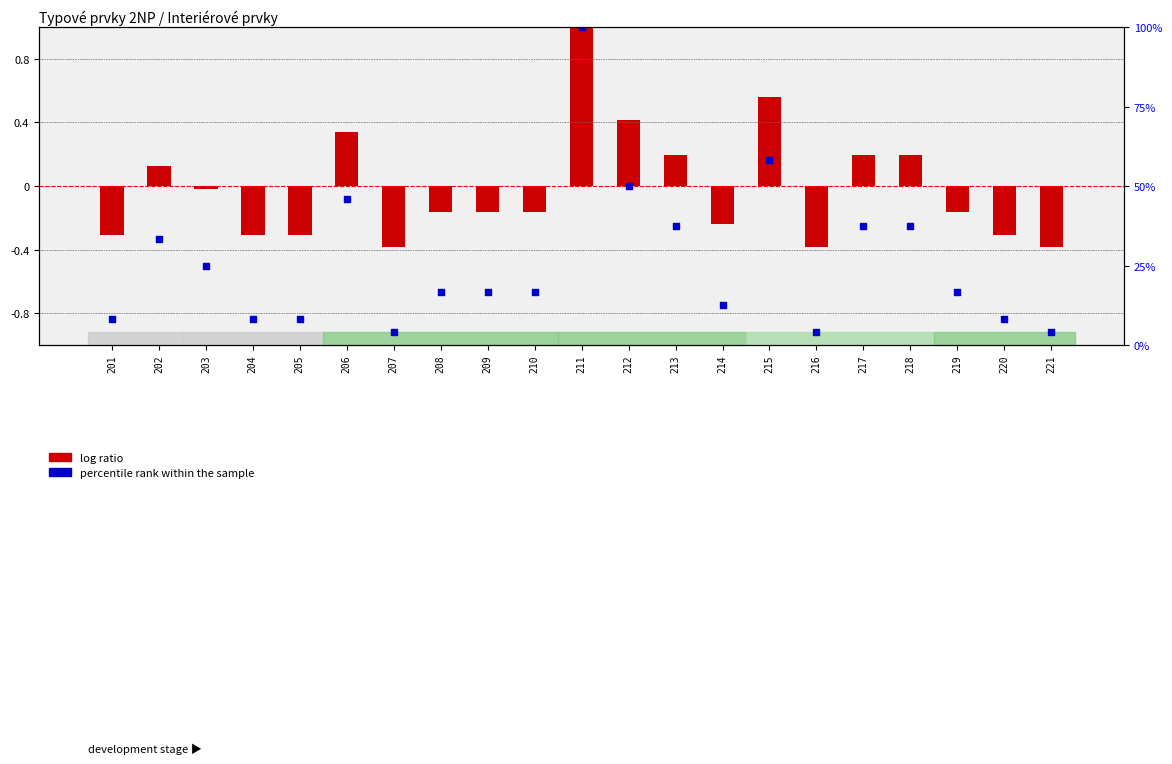

At how many categories does at least one series exceed 88?

1